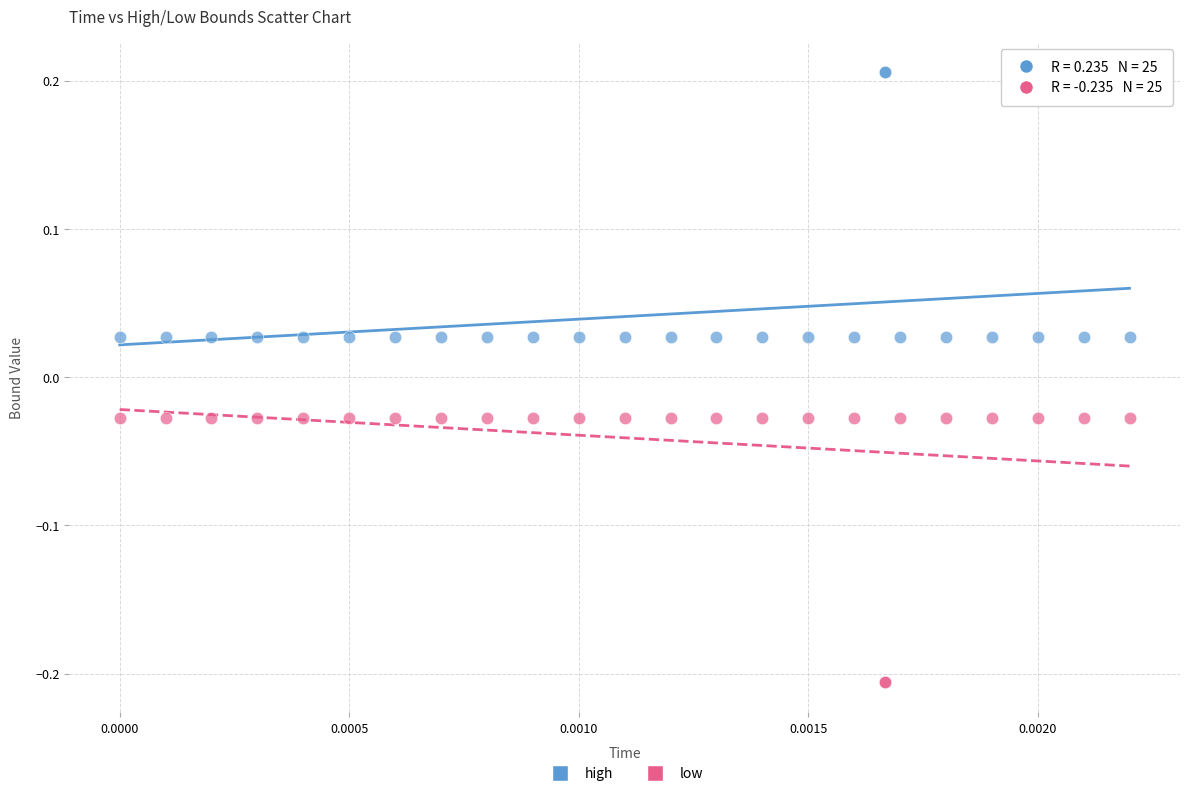

Which series contains the lowest Y value?

low